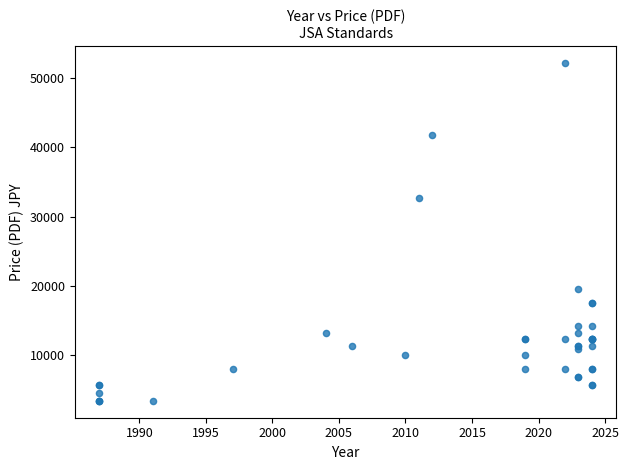

What Y value in the scatter plot is closest to 27800?

32700